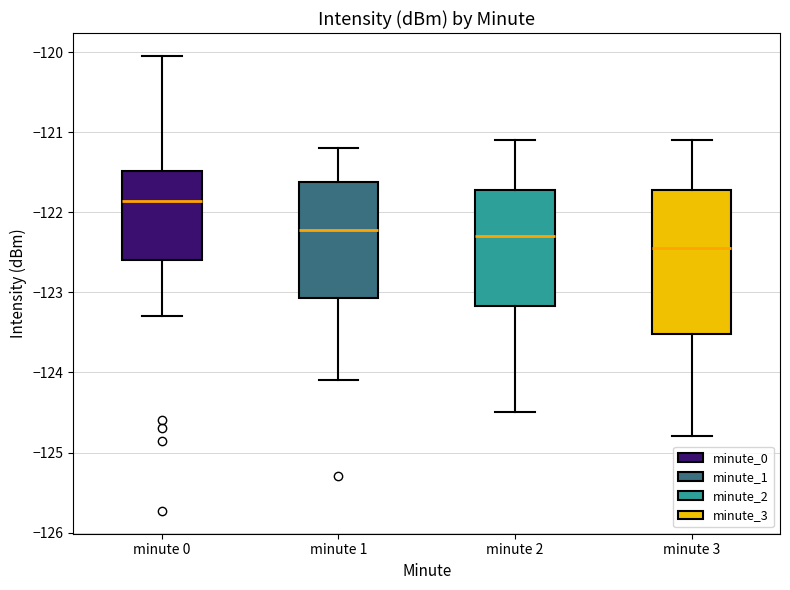

Reading left to right, transcribe this box plot: for each box, give where its median line is, the range the box spans, and where its two whiskers end, as read against the y-axis. The values are not printed on the chart, so give them approximately, as read against the axis.

minute 0: median -121.9, box -122.6 to -121.5, whiskers -123.3 to -120.0
minute 1: median -122.2, box -123.1 to -121.6, whiskers -124.1 to -121.2
minute 2: median -122.3, box -123.2 to -121.7, whiskers -124.5 to -121.1
minute 3: median -122.4, box -123.5 to -121.7, whiskers -124.8 to -121.1